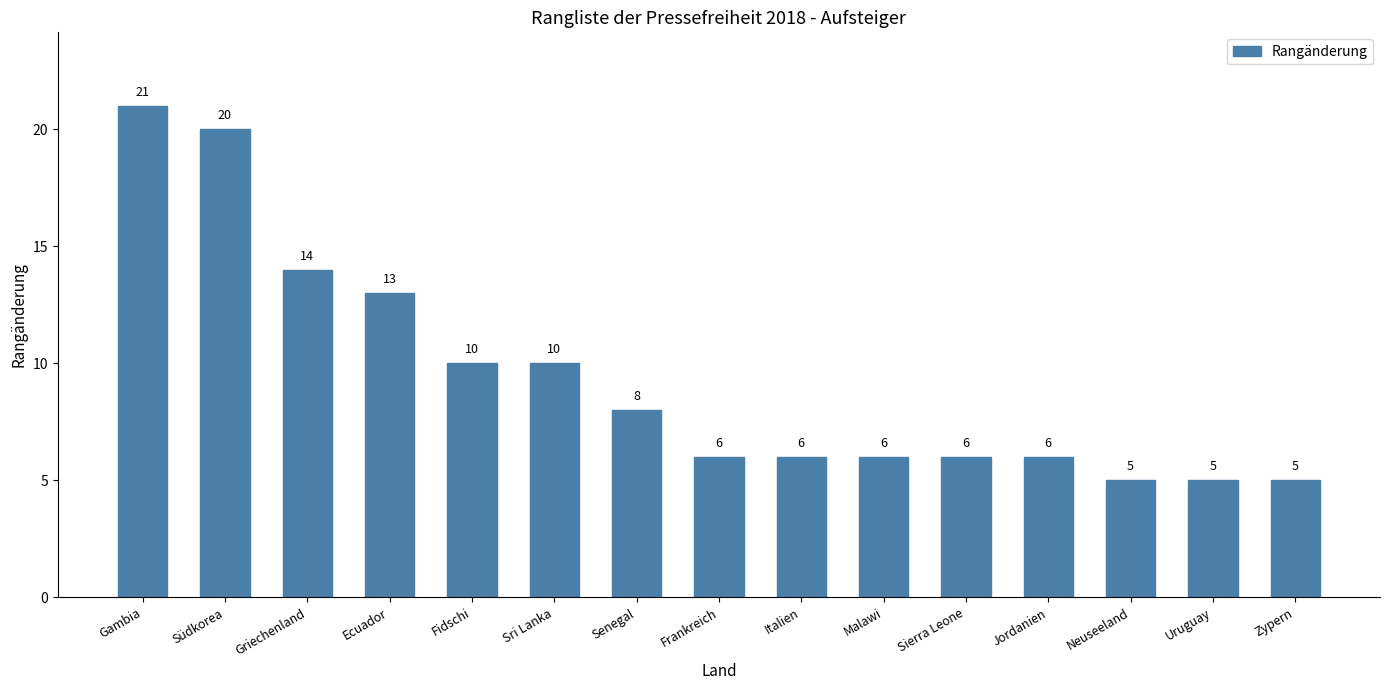

What is the label of the 10th bar from the left?

Malawi